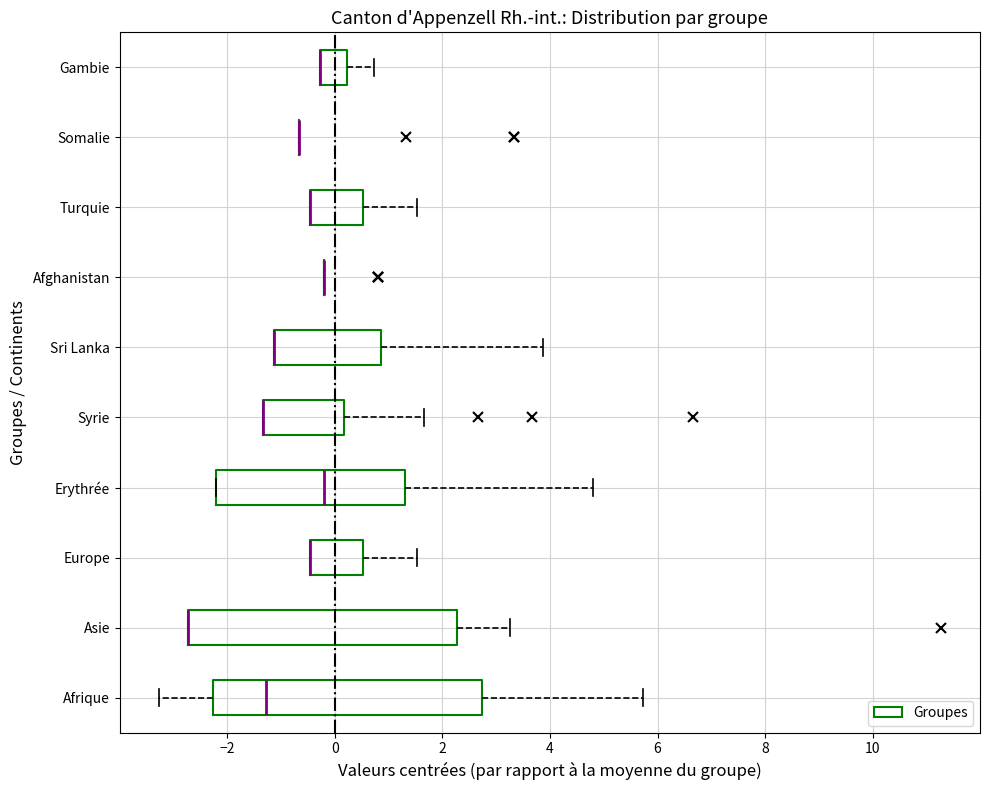

Reading bottom to top, read every box against the x-axis: the position of its median line, the range the box covers, and the ends of its whiskers. The values are not printed on the chart, so give them approximately, as read against the axis.

Afrique: median -1.2, box -2.2 to 2.8, whiskers -3.2 to 5.8
Asie: median -2.8 (drawn on the box's left edge), box -2.8 to 2.2, whiskers -2.8 to 3.2
Europe: median -0.4 (drawn on the box's left edge), box -0.4 to 0.6, whiskers -0.4 to 1.6
Erythrée: median -0.2, box -2.2 to 1.4, whiskers -2.2 to 4.8
Syrie: median -1.4 (drawn on the box's left edge), box -1.4 to 0.2, whiskers -1.4 to 1.6
Sri Lanka: median -1.2 (drawn on the box's left edge), box -1.2 to 0.8, whiskers -1.2 to 3.8
Afghanistan: box collapsed to a line at -0.2, whiskers -0.2 to -0.2
Turquie: median -0.4 (drawn on the box's left edge), box -0.4 to 0.6, whiskers -0.4 to 1.6
Somalie: box collapsed to a line at -0.6, whiskers -0.6 to -0.6
Gambie: median -0.2 (drawn on the box's left edge), box -0.2 to 0.2, whiskers -0.2 to 0.8